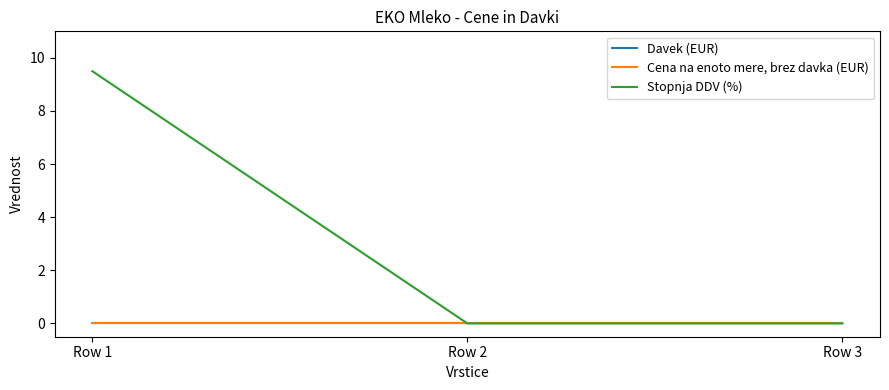

At which category is the sum across all series the highest?

Row 1